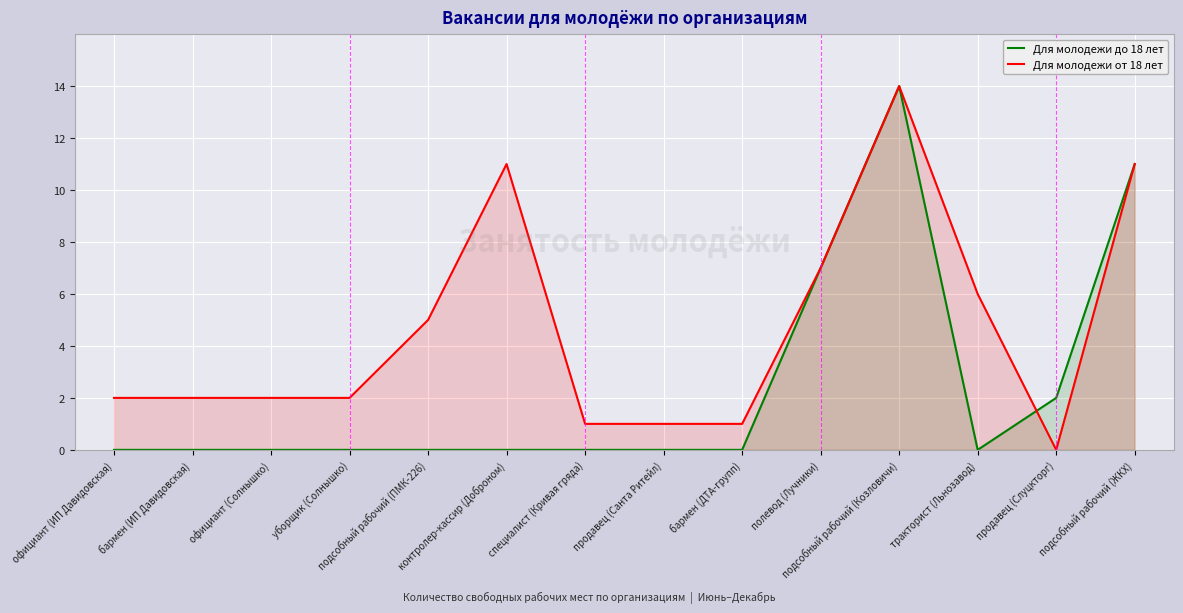

At which label is Для молодежи до 18 лет closest to 7?

полевод (Лучники)